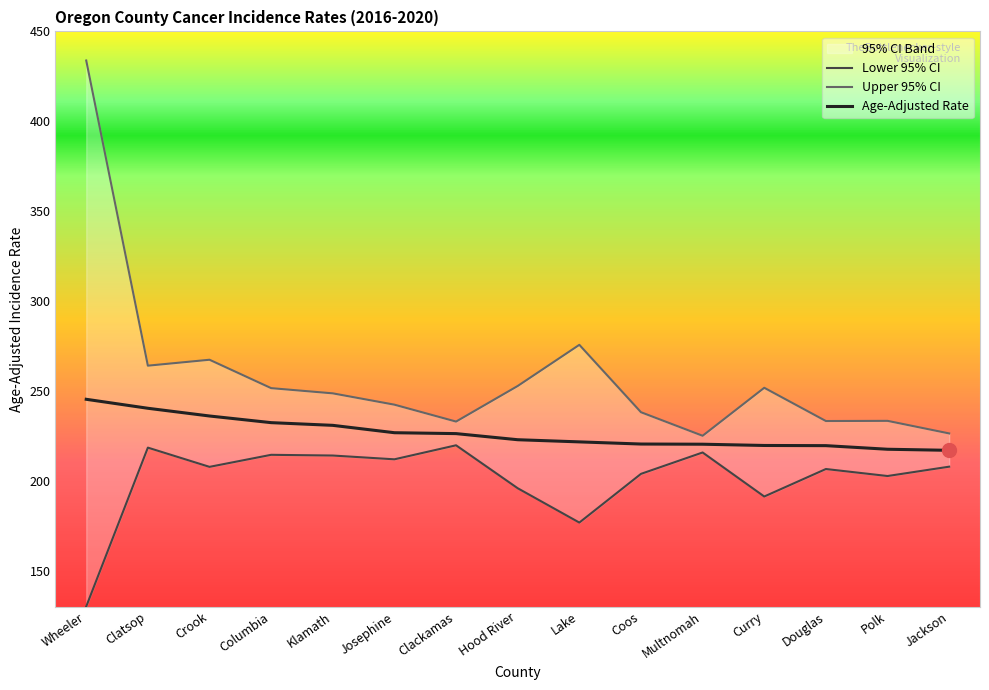

What is the difference between the second highest and second lowest values in the Upper 95% CI series?

49.3